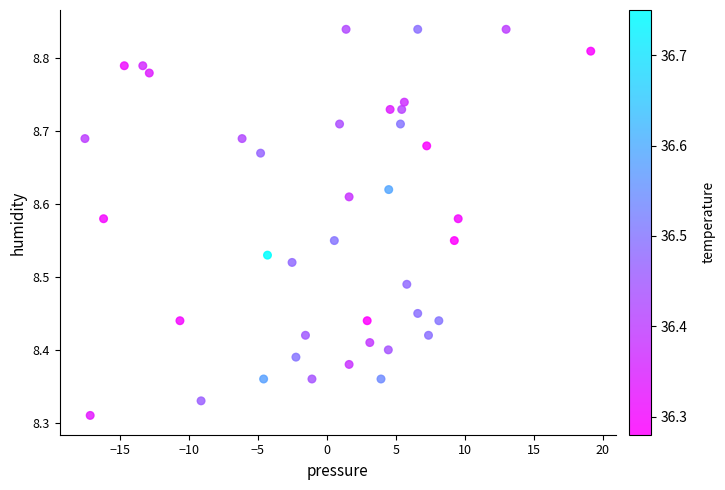

What is the range of Y values (max minus min)?

0.5